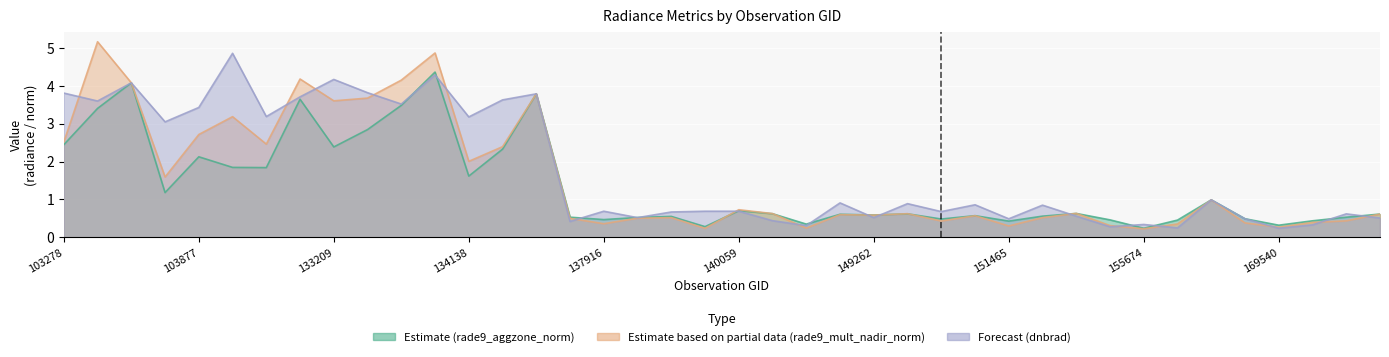

True or false: rade9_mult_nadir_norm has a value of 0.6 at 174526.

True